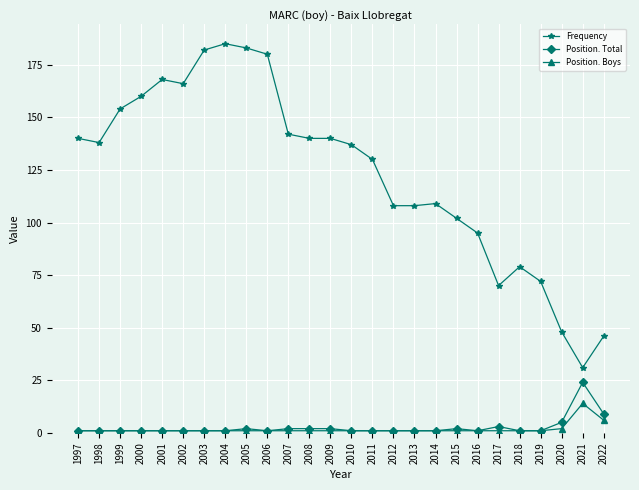

Which series has the largest range (max minus min)?

Frequency